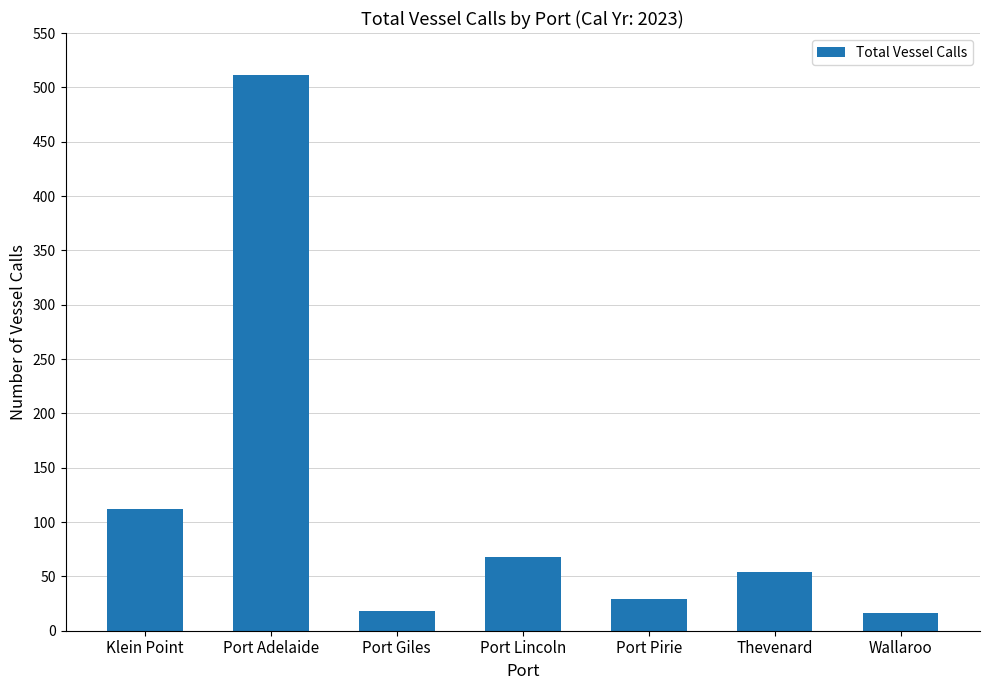

What is the label of the 1st bar from the left?

Klein Point